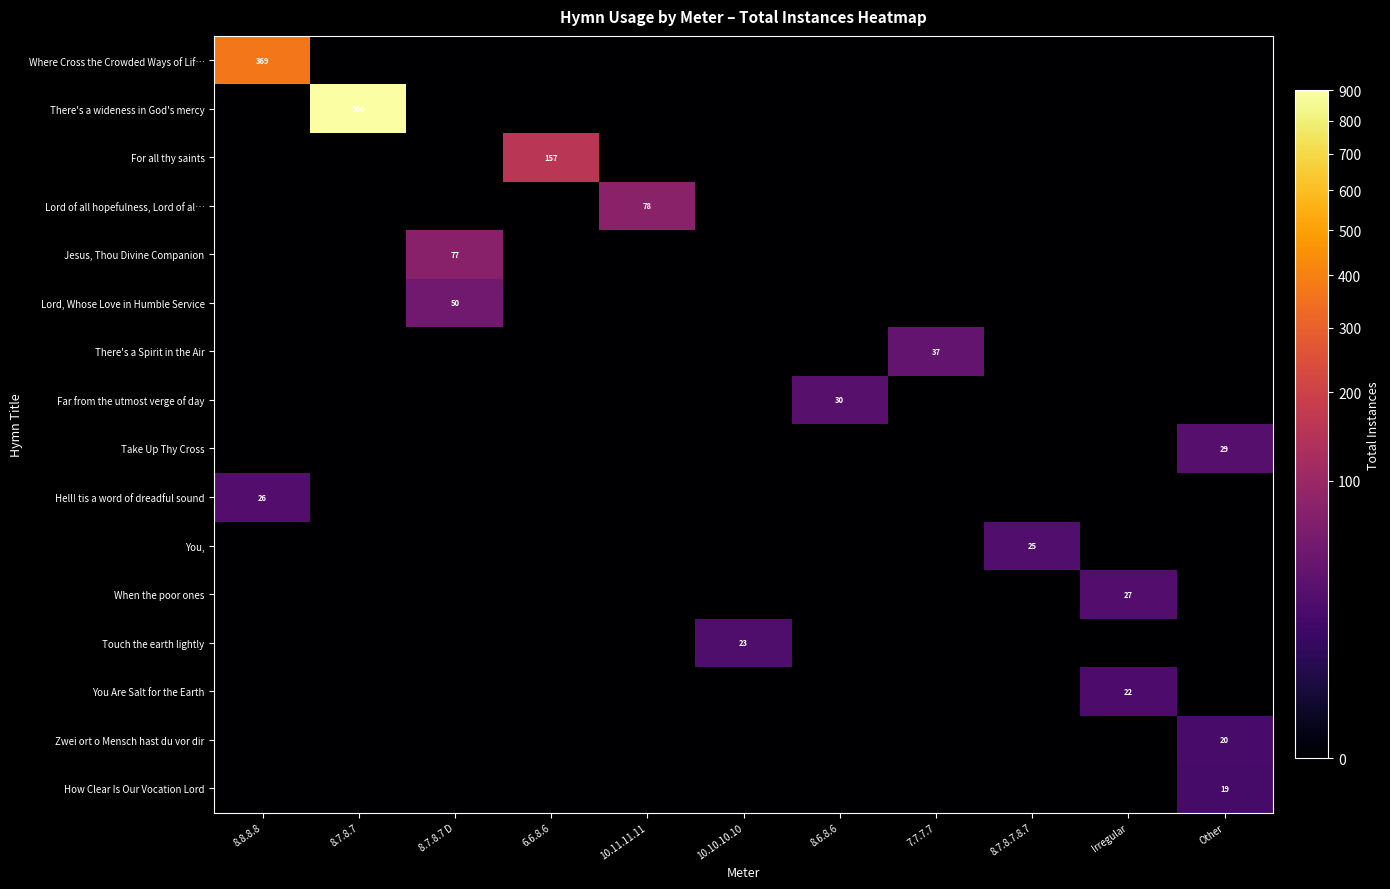

The value of For all thy saints at 6.6.8.6 is 49. True or false?

False